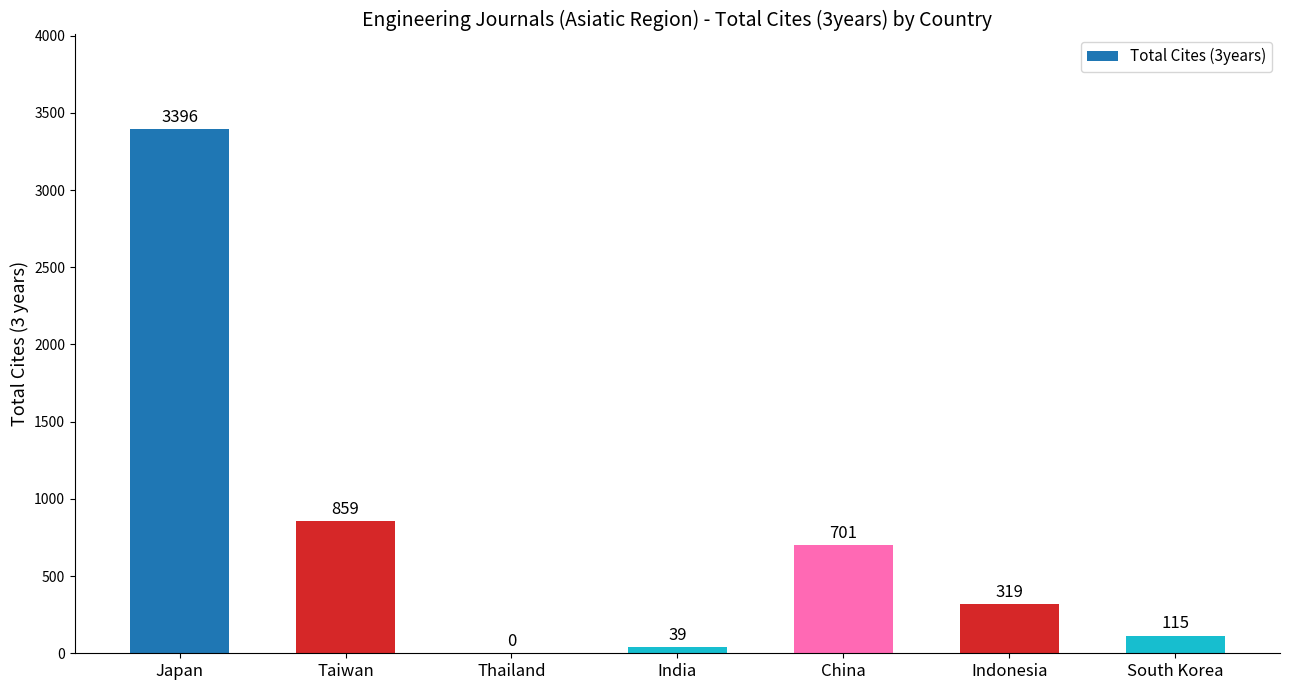

What is the sum of the values at Taiwan and India?

898